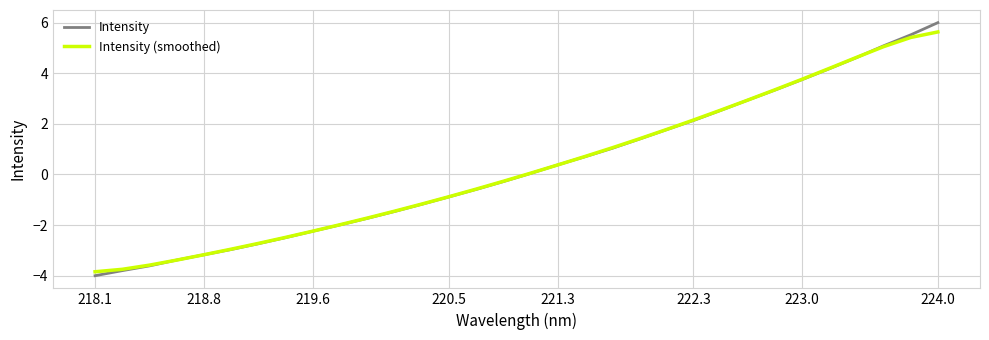

What are all the series names shown in the legend?

Intensity, Intensity (smoothed)